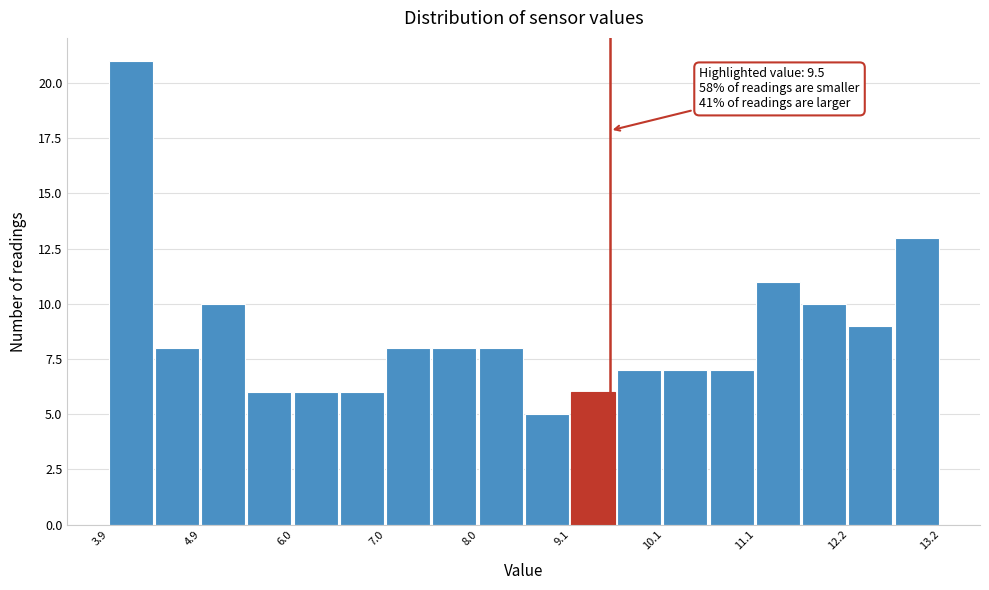

Read against the x-axis, roughly where is the centre of the tallest bar?

4.2